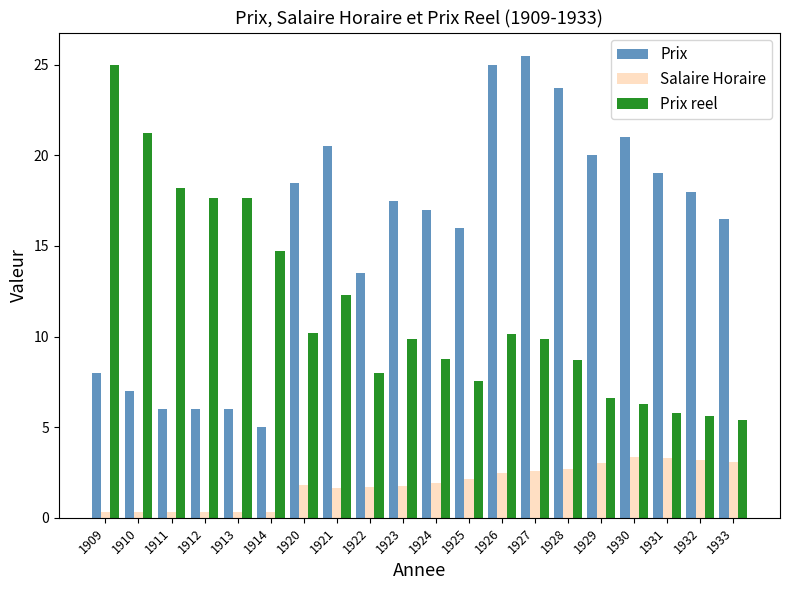

What are all the series names shown in the legend?

Prix, Salaire Horaire, Prix reel